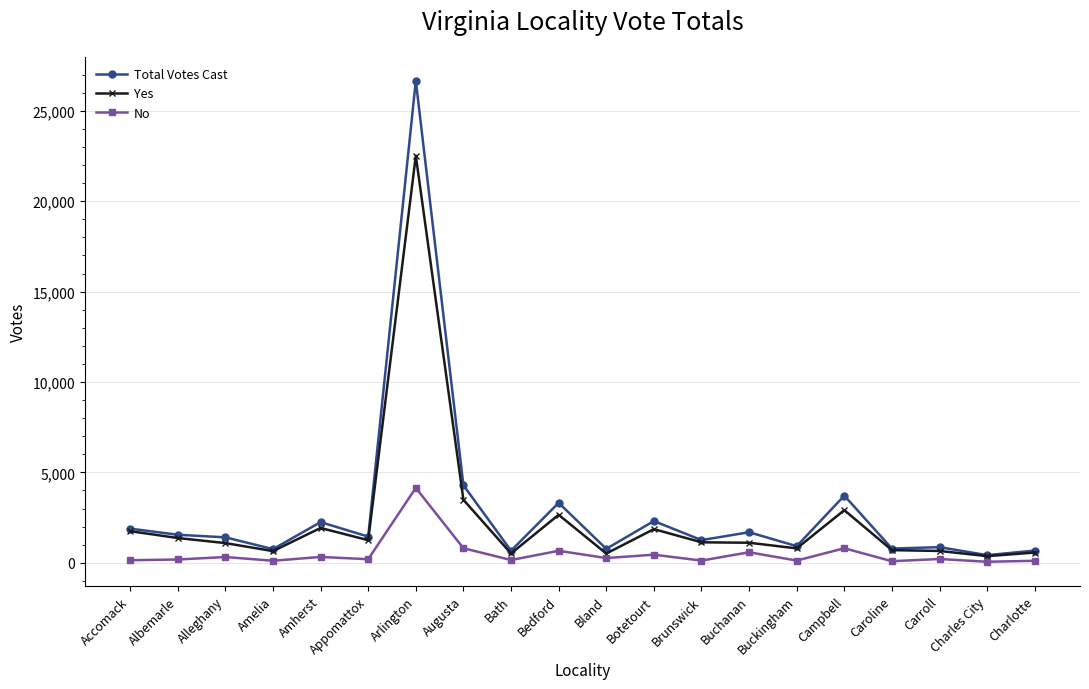

Rank the series by their maximum value, from lowest to highest.

No, Yes, Total Votes Cast